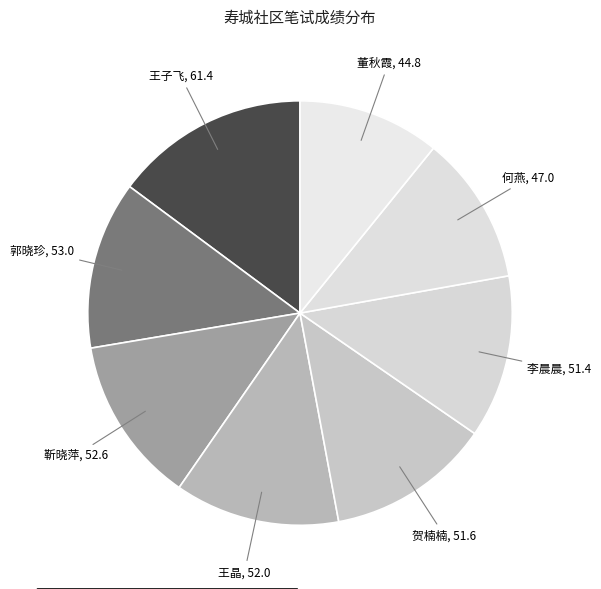

Is there any slice that represents more than half of the pie?

No